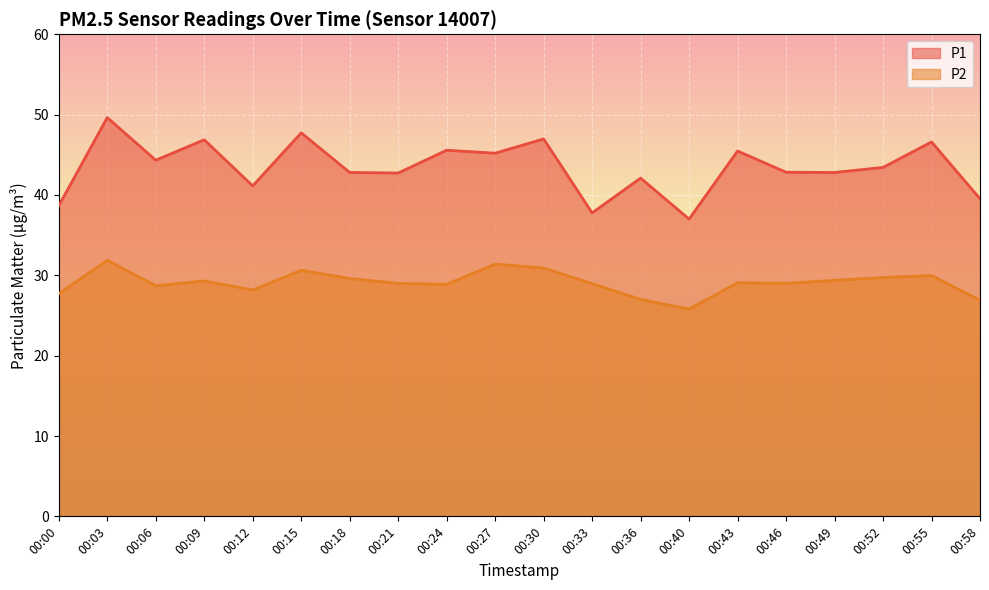

At which label does P1 reach its peak?

00:03